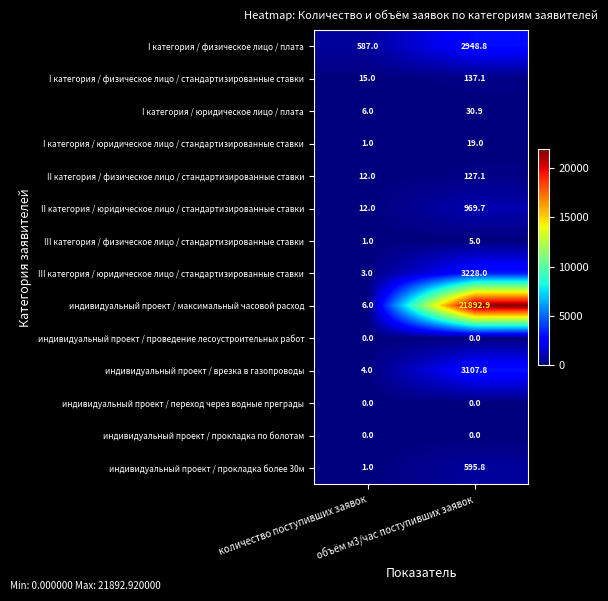

What is the total value across all series at количество поступивших заявок?

648.0